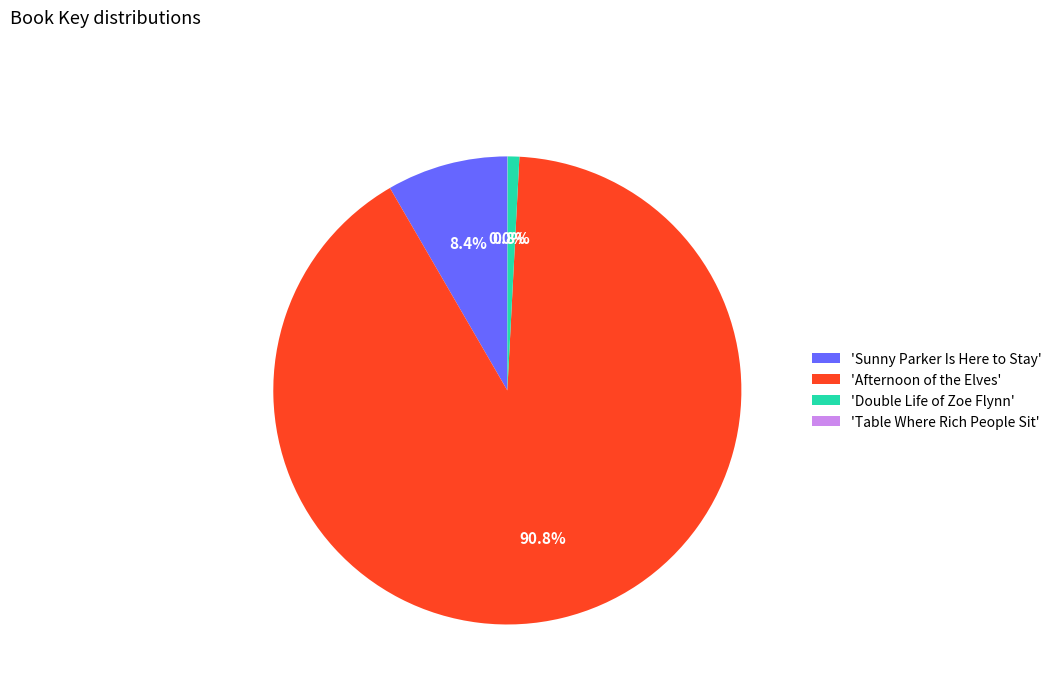

Does any single category account for the majority?

Yes